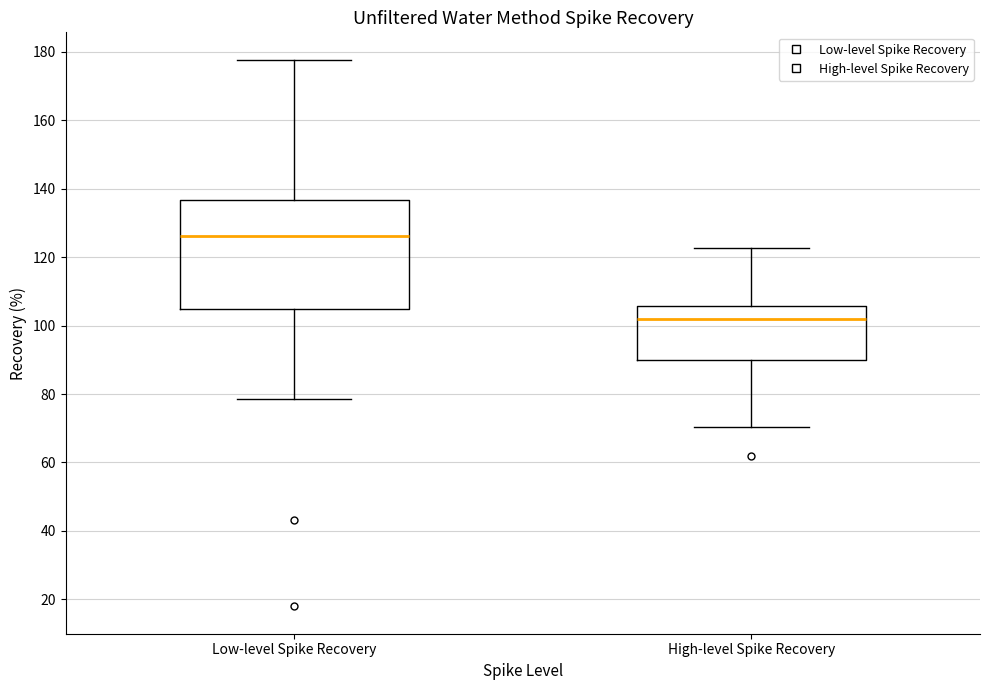

Which box's median line is the highest?

Low-level Spike Recovery